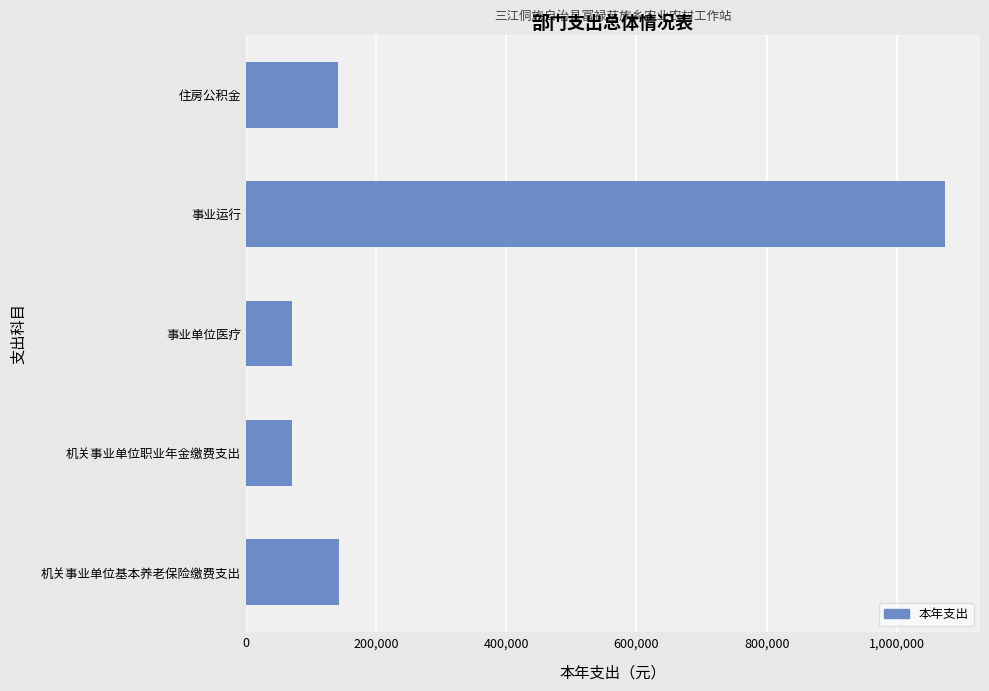

What is the greatest value displayed?

1073831.5